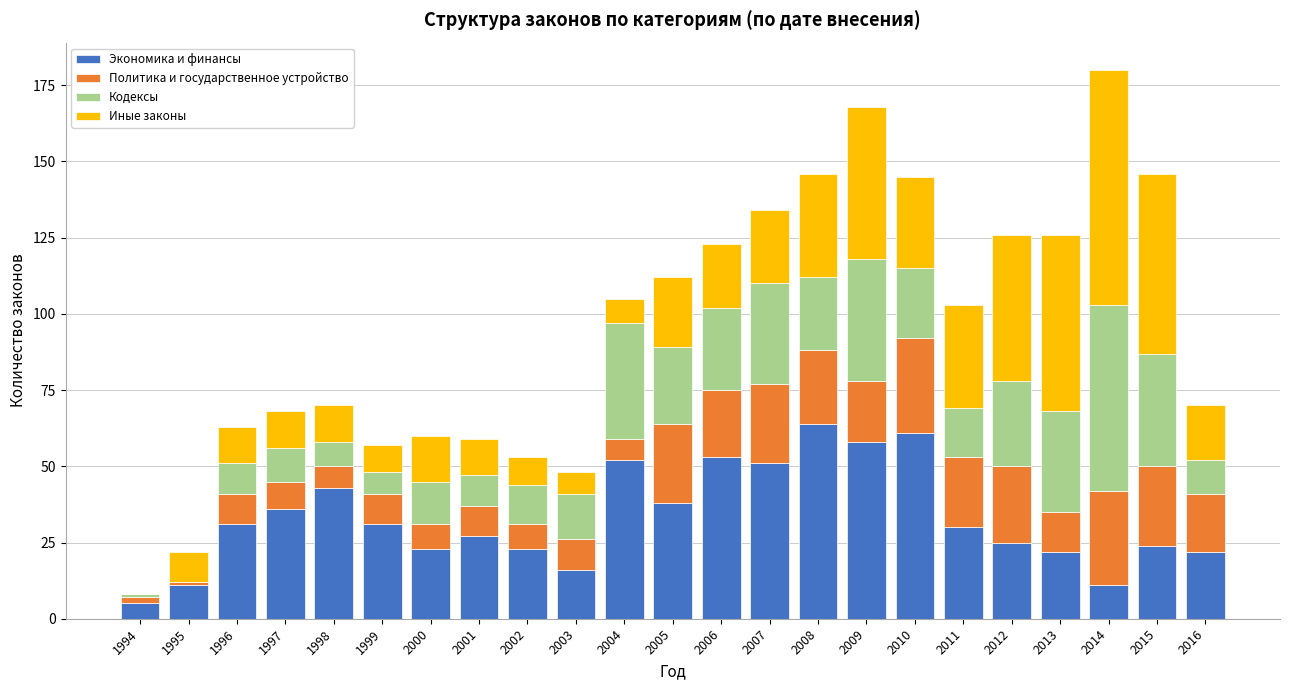

The Экономика и финансы series shows 52 at 1999. True or false?

False